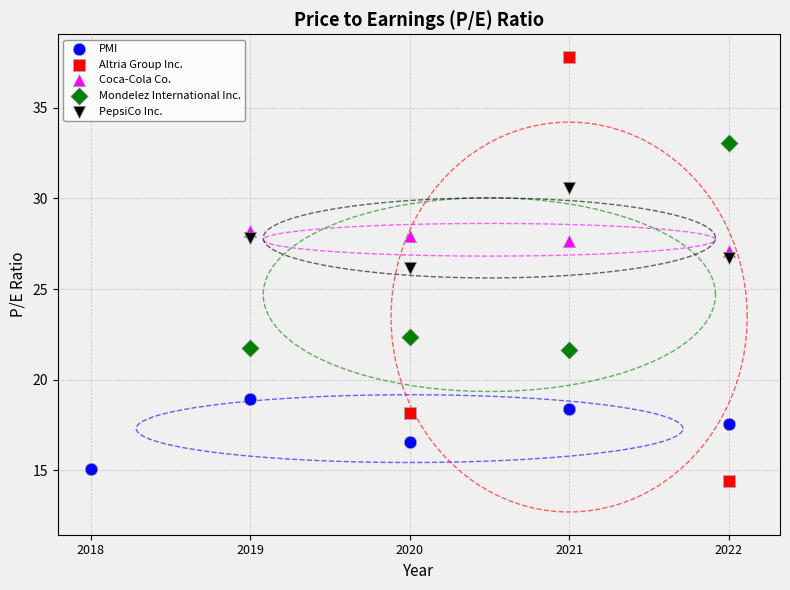

What are all the series names shown in the legend?

PMI, Altria Group Inc., Coca-Cola Co., Mondelez International Inc., PepsiCo Inc.